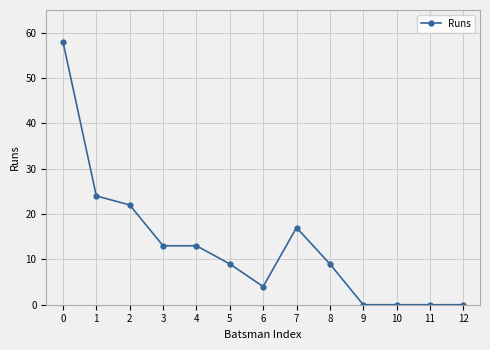

Approximately how many times larger is the value at 5 compared to 3?

0.7